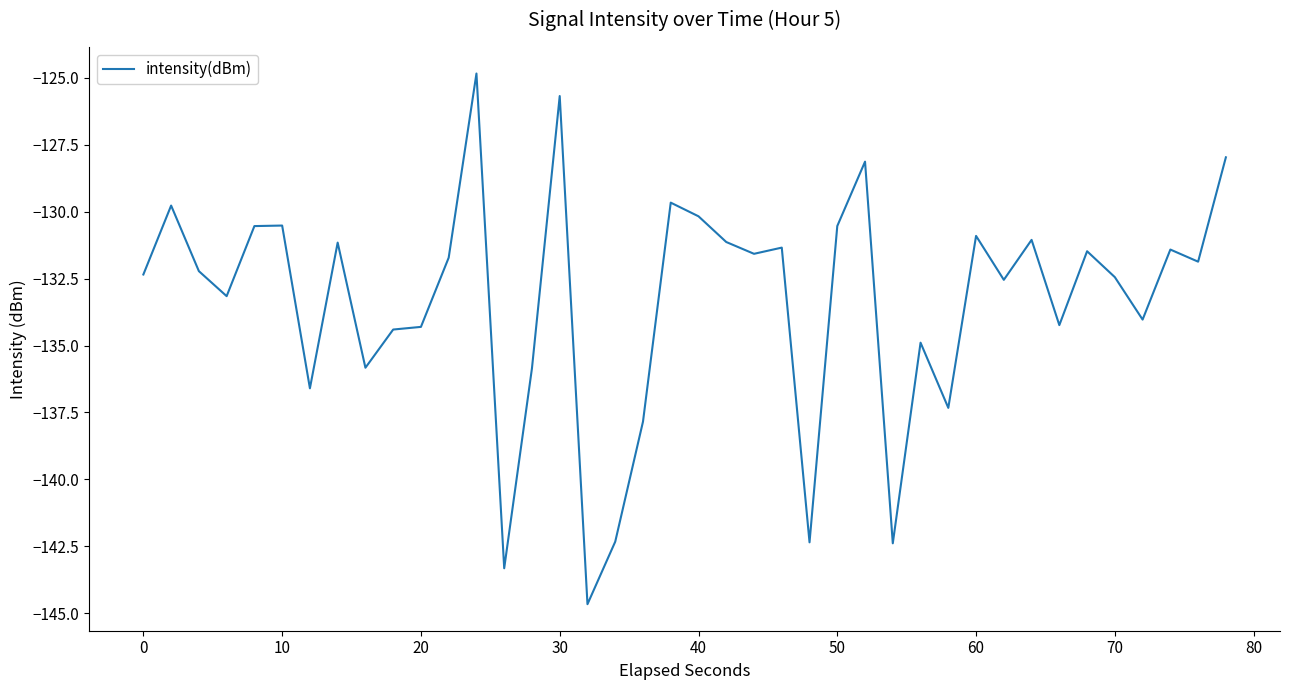

What is the smallest value displayed?

-144.7